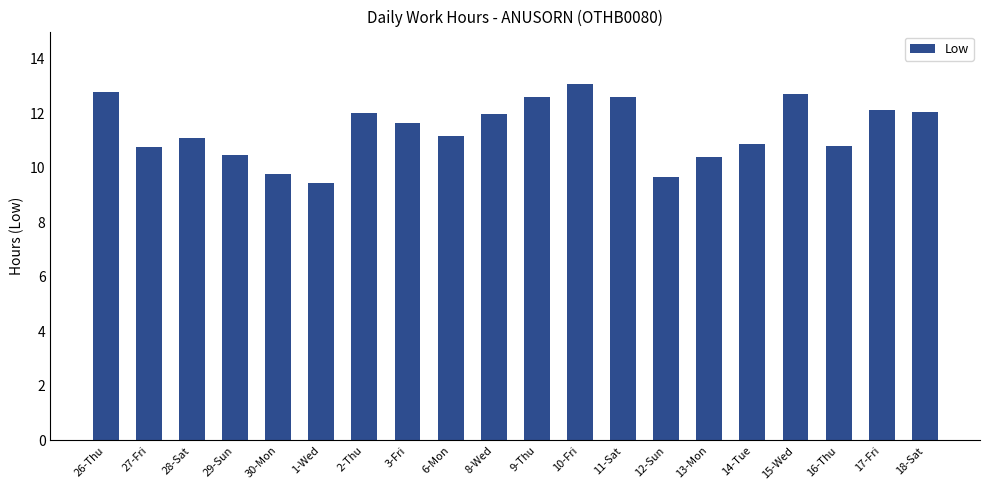

What is the difference between the maximum and second lowest values?

3.4